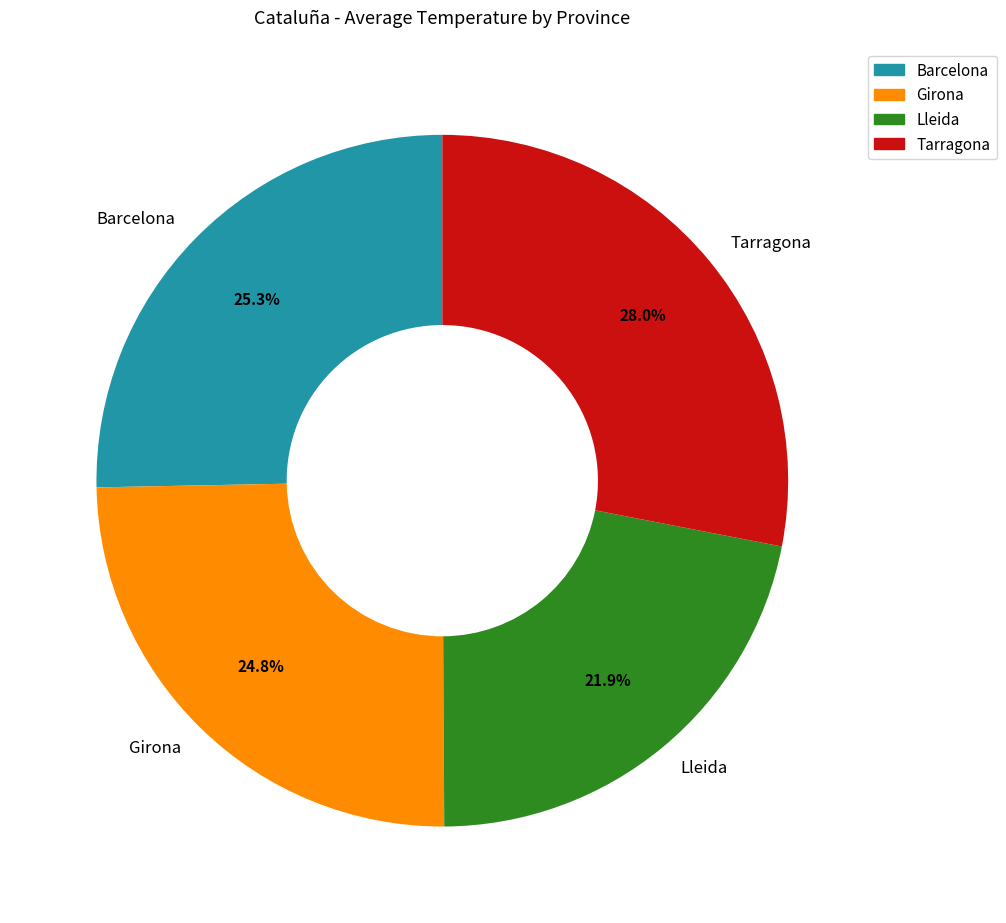

To the nearest percent, what portion does Lleida represent?

22%